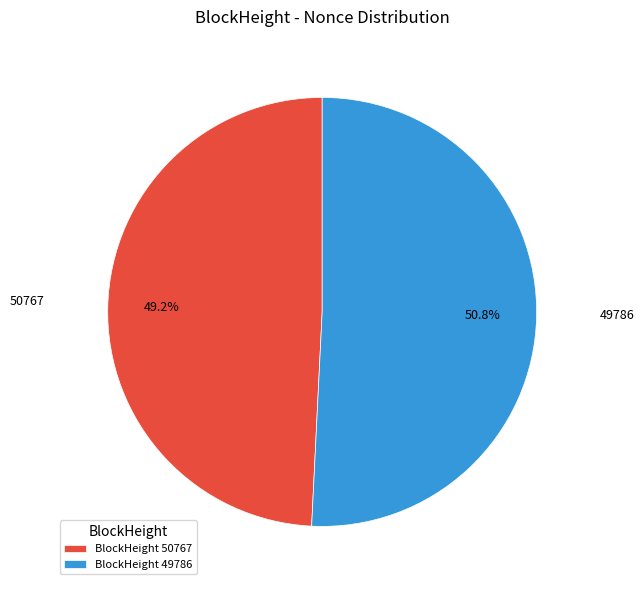

Rank the categories by value from highest to lowest.

49786, 50767